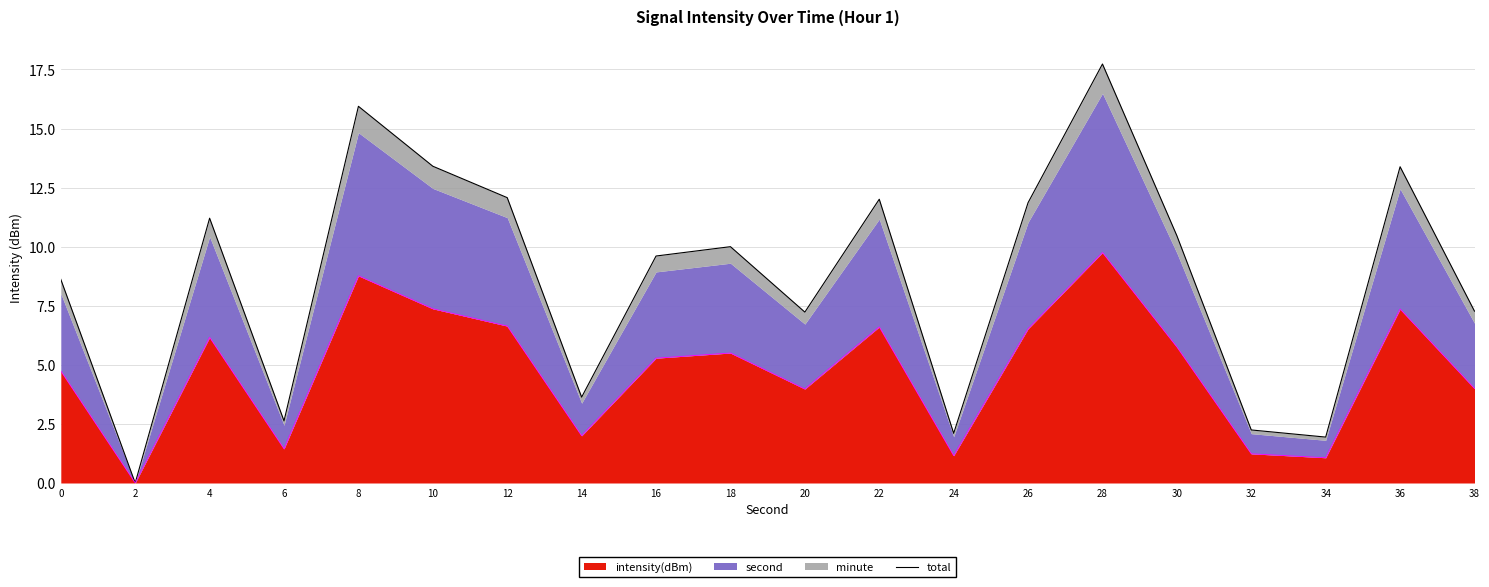

How many lines are shown in the chart?

1